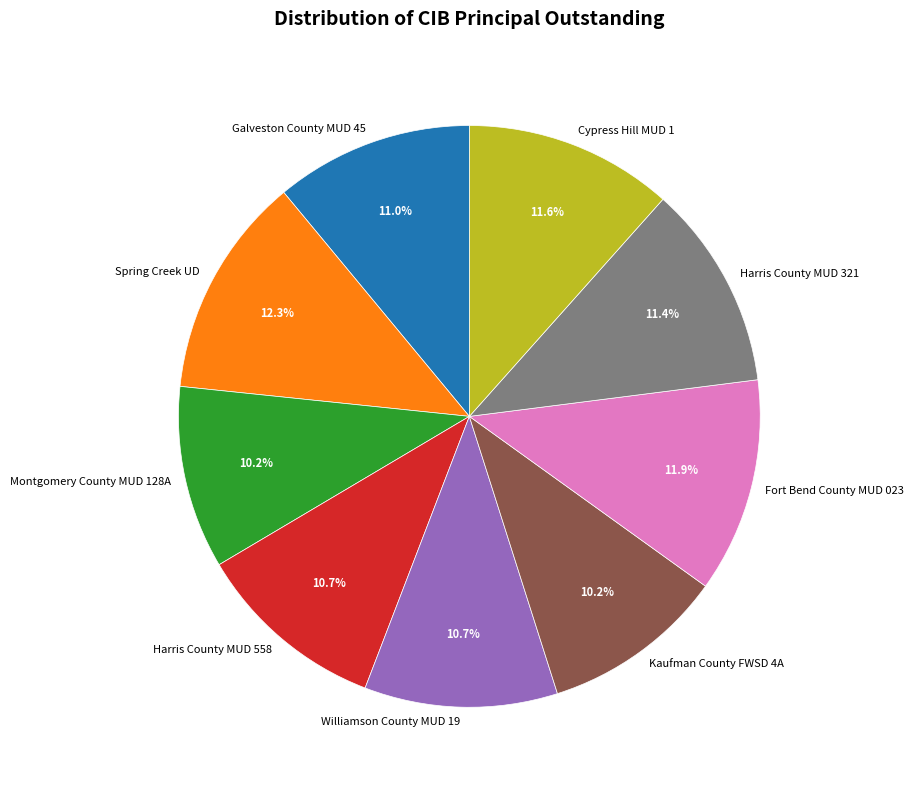

To the nearest percent, what is the difference between the largest and smallest slice percentages?

2%